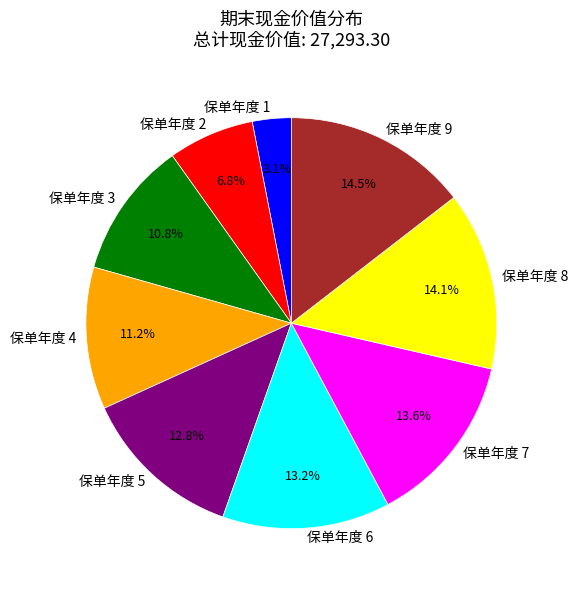

Which category has the smallest portion of the pie?

保单年度 1